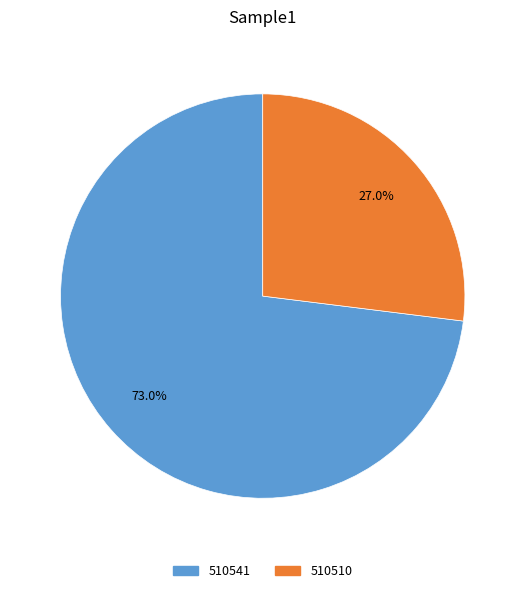

Which category accounts for the majority?

510541